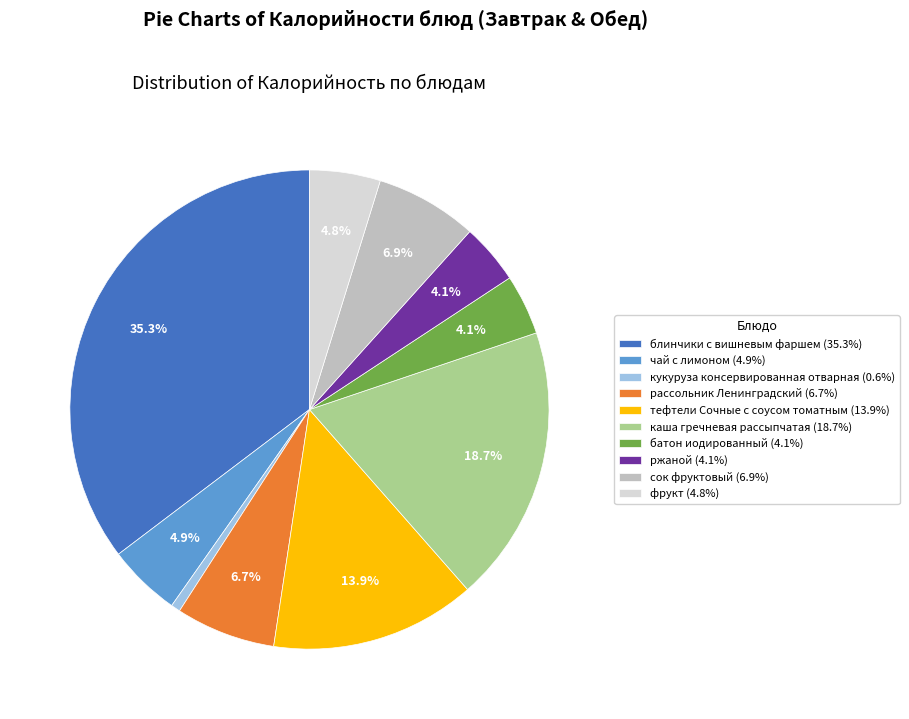

Which slice is the smallest?

кукуруза консервированная отварная